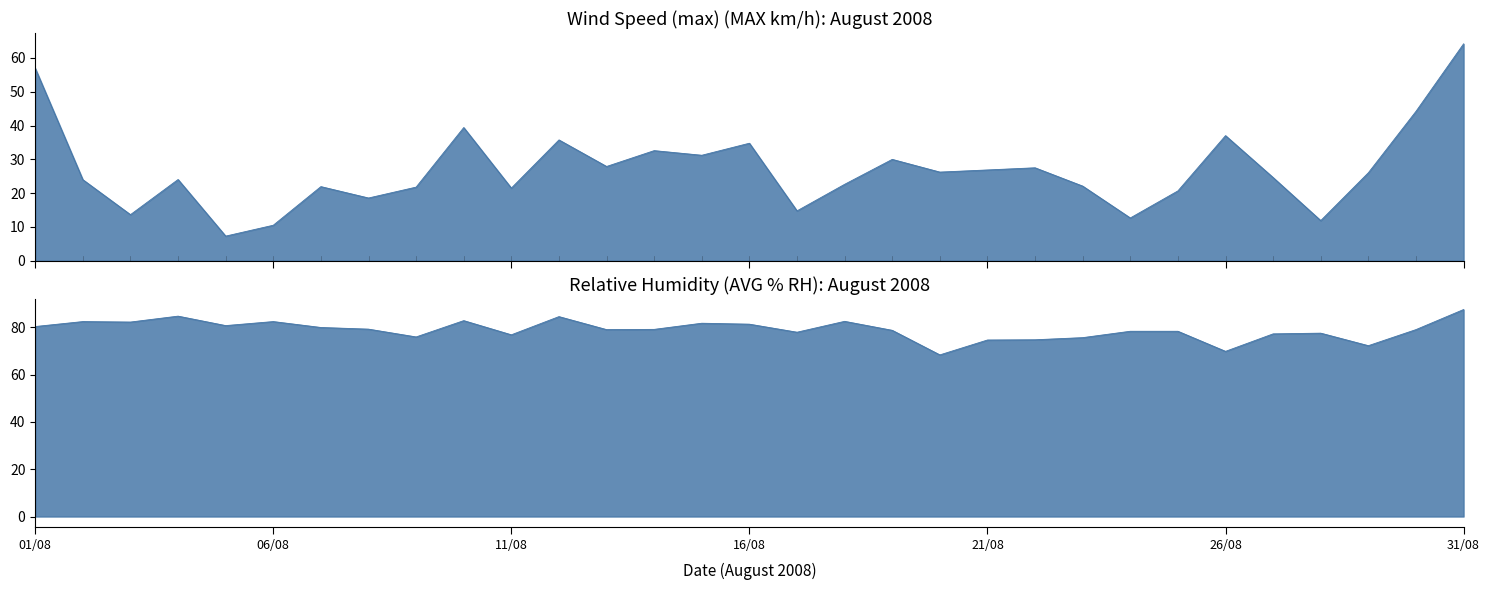

What is the difference between the maximum and minimum values in the Wind Speed (max) (MAX km/h) series?

56.9